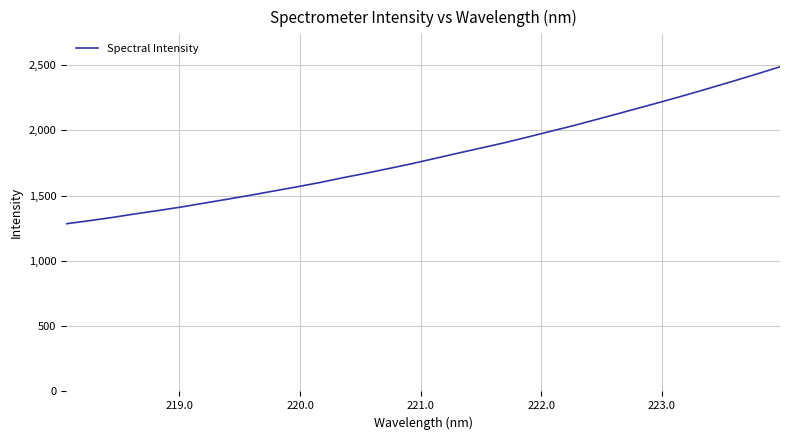

What is the average value?

1806.2